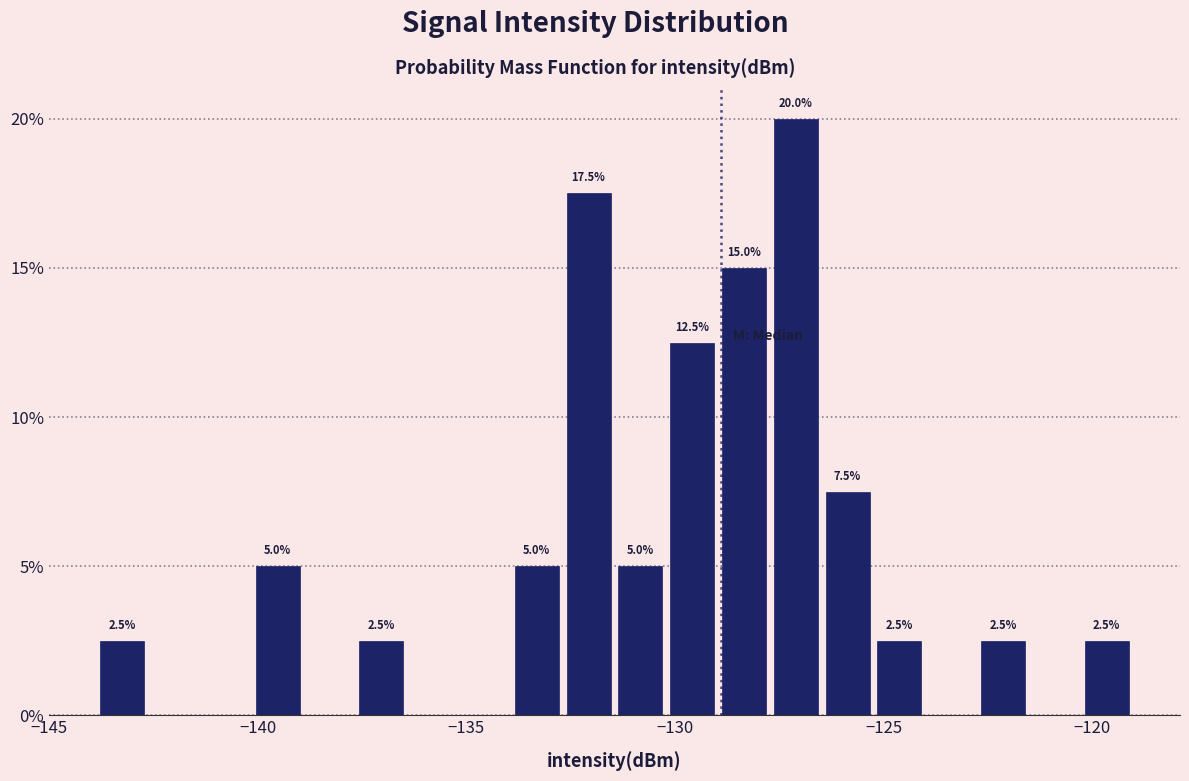

Around what value on the x-axis is the tallest bar? Give the approximate position of its centre, as read against the axis.

-127.0